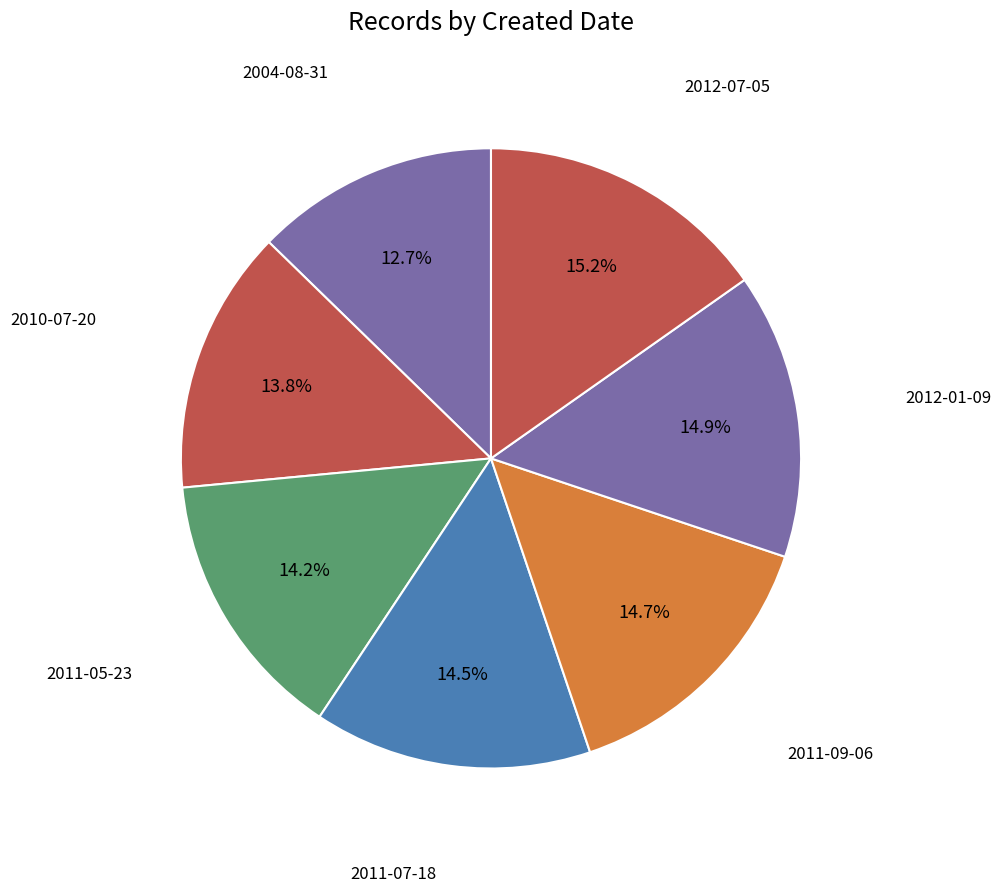

How many segments does this pie chart have?

7